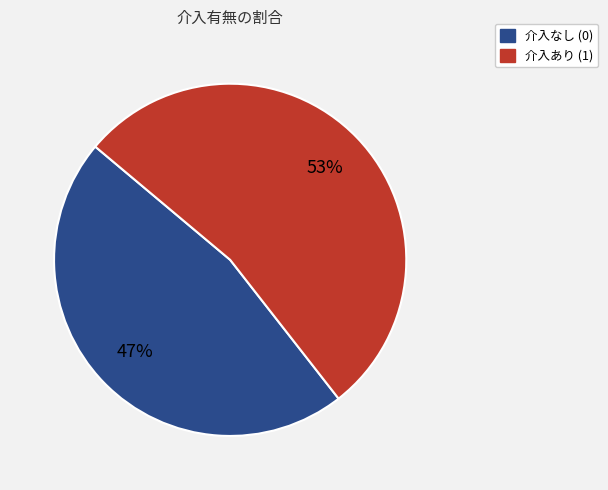

To the nearest percent, what is the average slice percentage?

50%